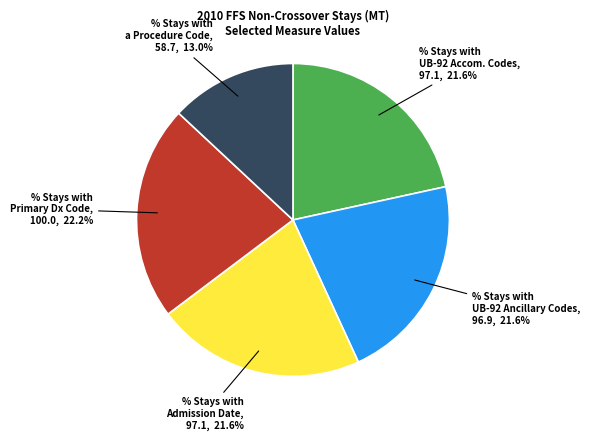

True or false: % Stays with a Procedure Code accounts for 19% of the total.

False